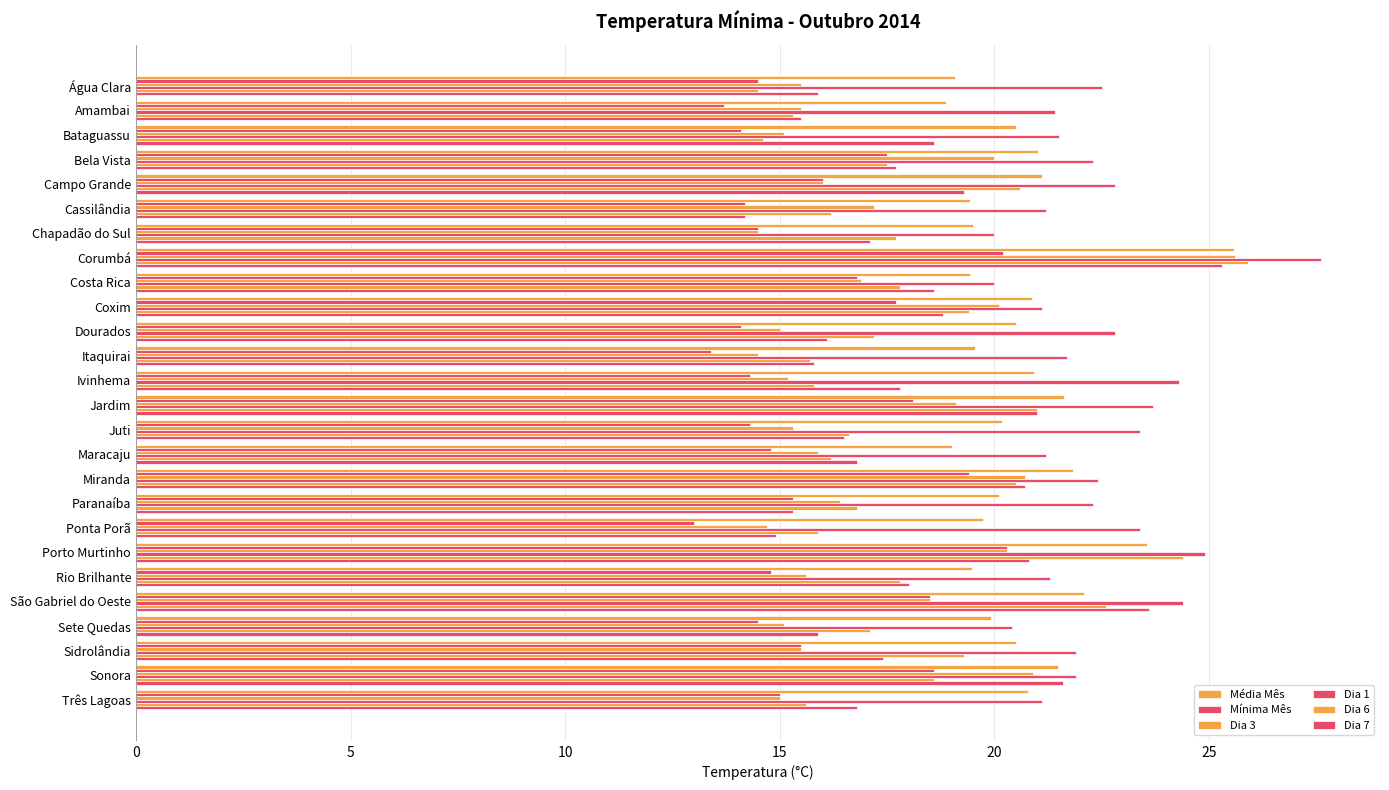

What is the difference between the second highest and minimum values in the Dia 6 series?

9.9